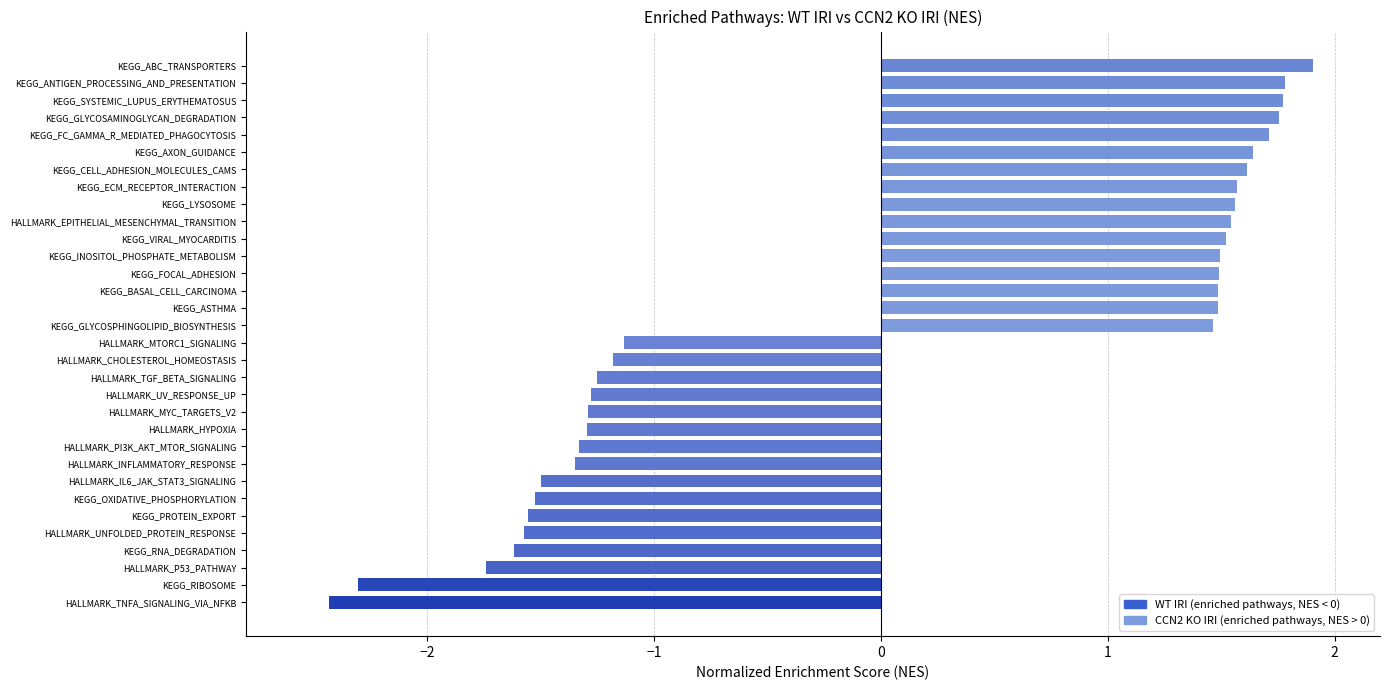

Which label corresponds to the largest value in the chart?

KEGG_ABC_TRANSPORTERS